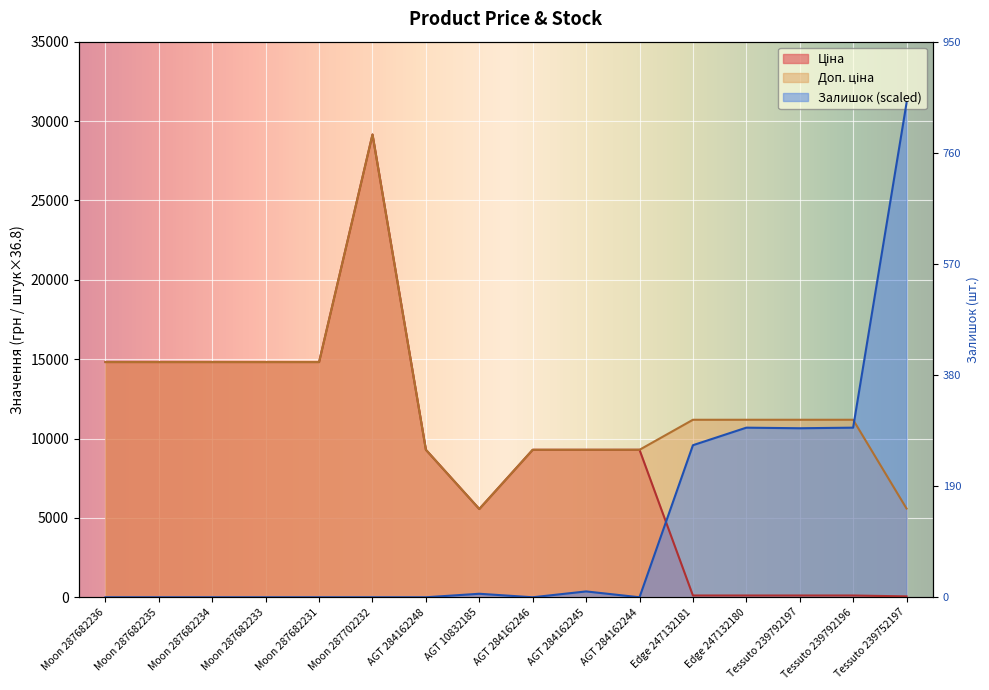

What is the value of the Залишок point at the 15th from the left?

10684.2